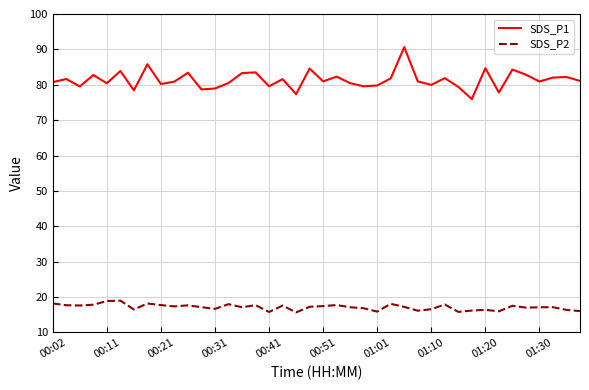

True or false: SDS_P2 and SDS_P1 cross at least once.

False